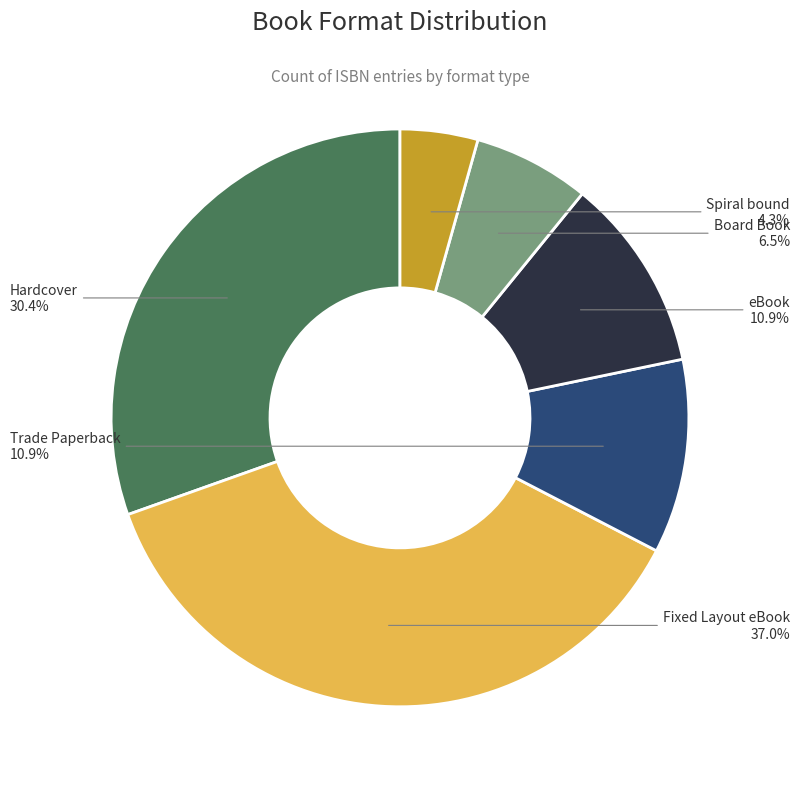

Is it true that Hardcover is 30% of the pie?

True